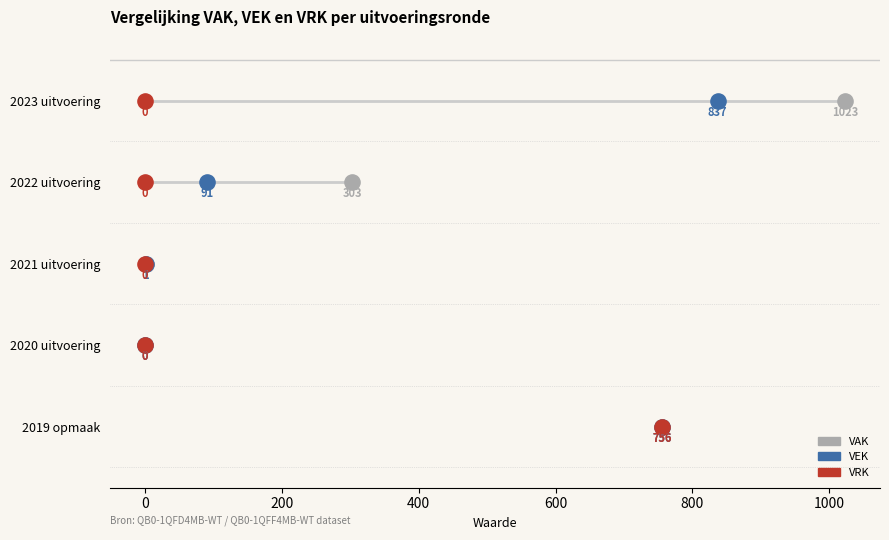

Which series contains the highest Y value?

VAK